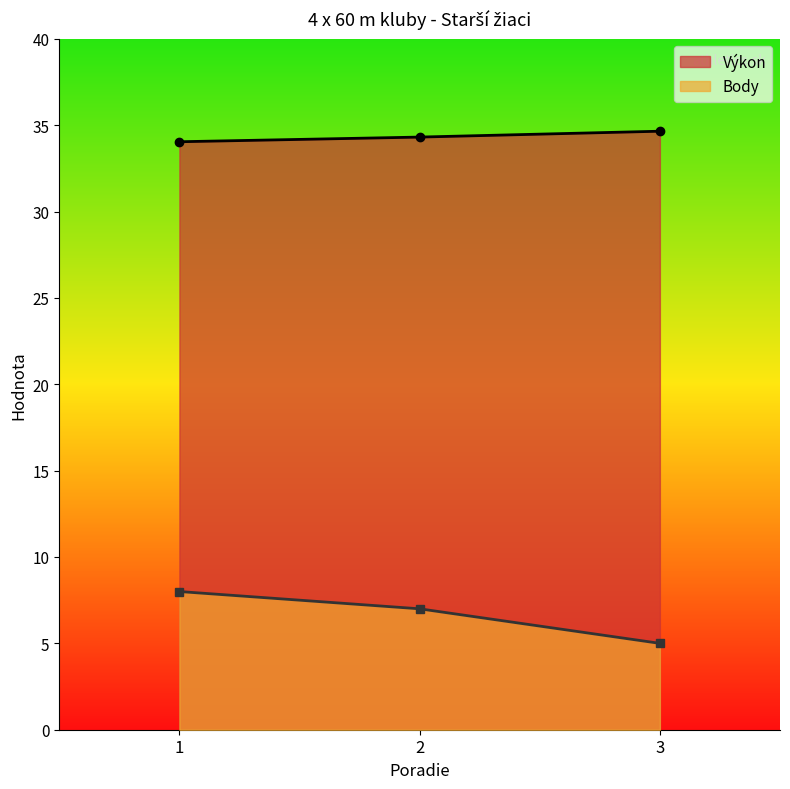

Is it true that Body equals 5.0 at 3?

True